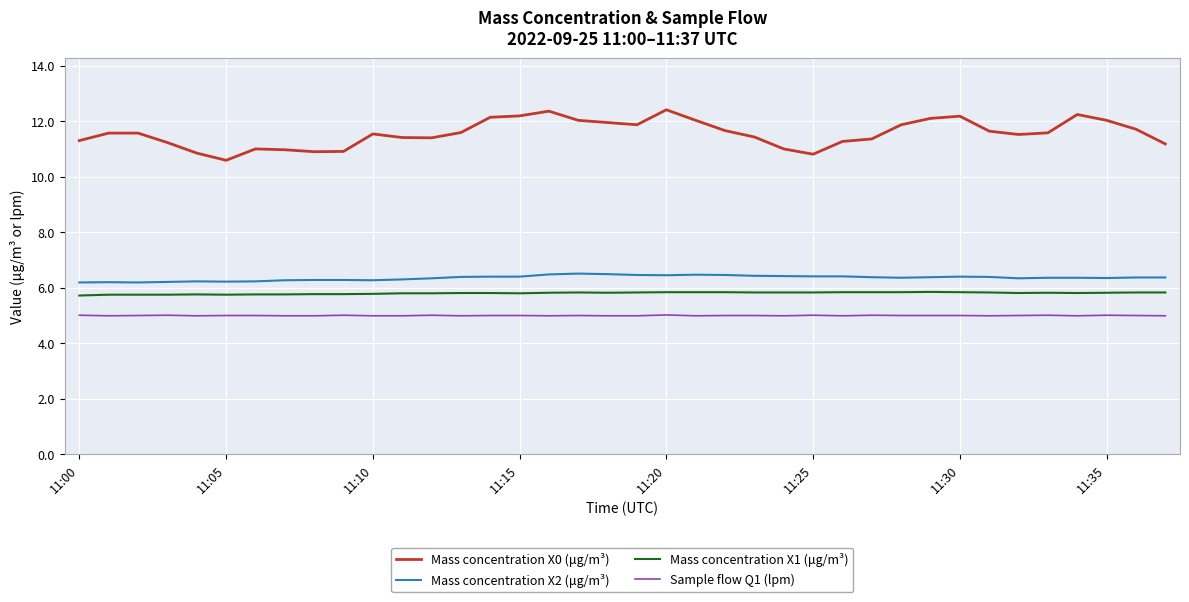

What is the smallest value displayed?

5.0